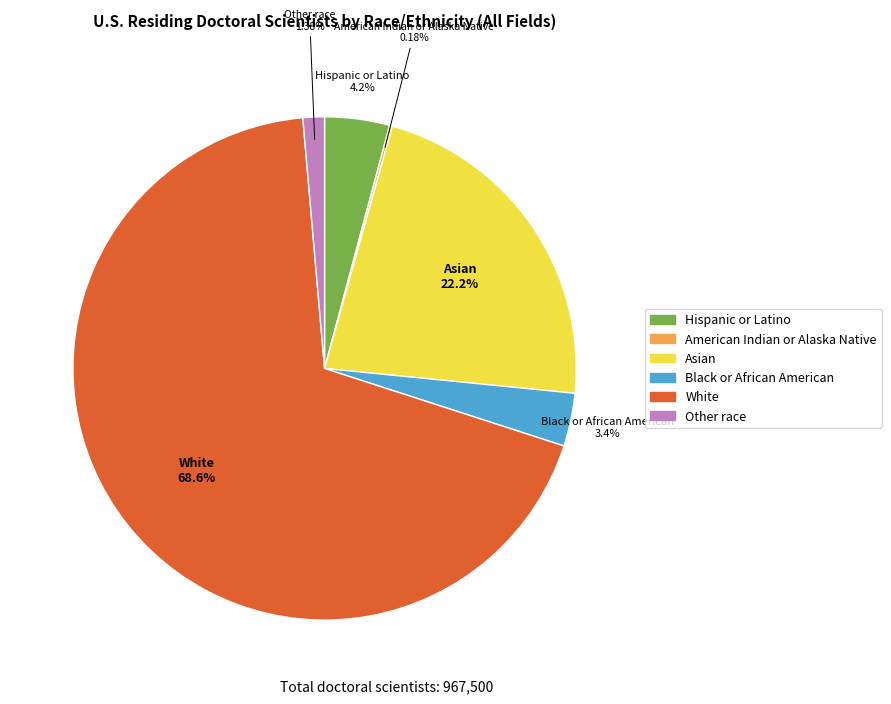

To the nearest percent, what is the difference between the largest and smallest slice percentages?

68%